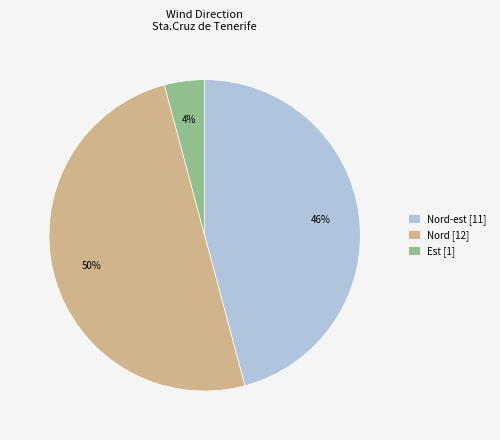

The Nord-est [11] slice represents 46% of the pie. True or false?

True